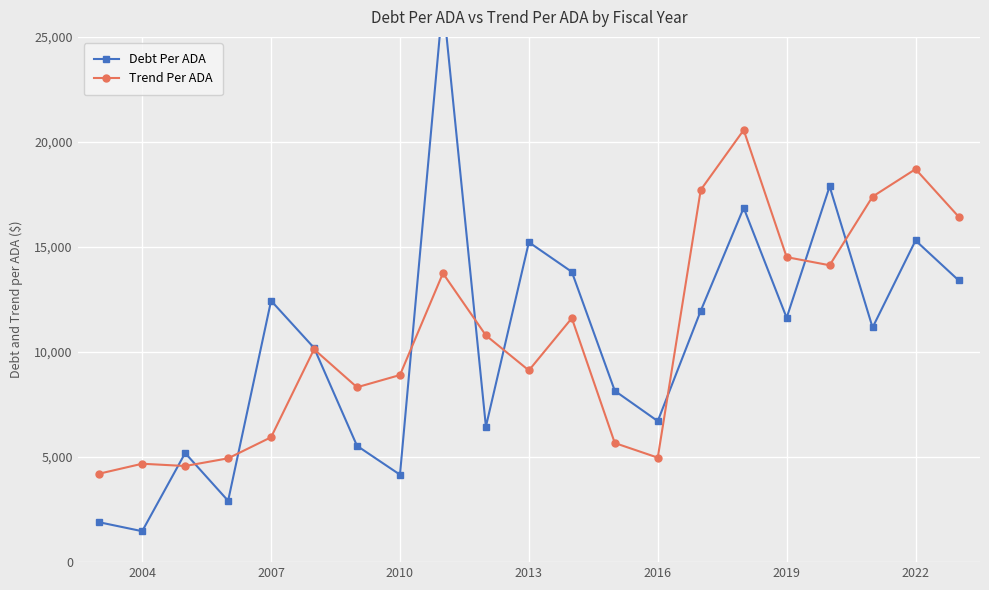

True or false: Trend Per ADA has more than 2 points higher than both neighbors.

True